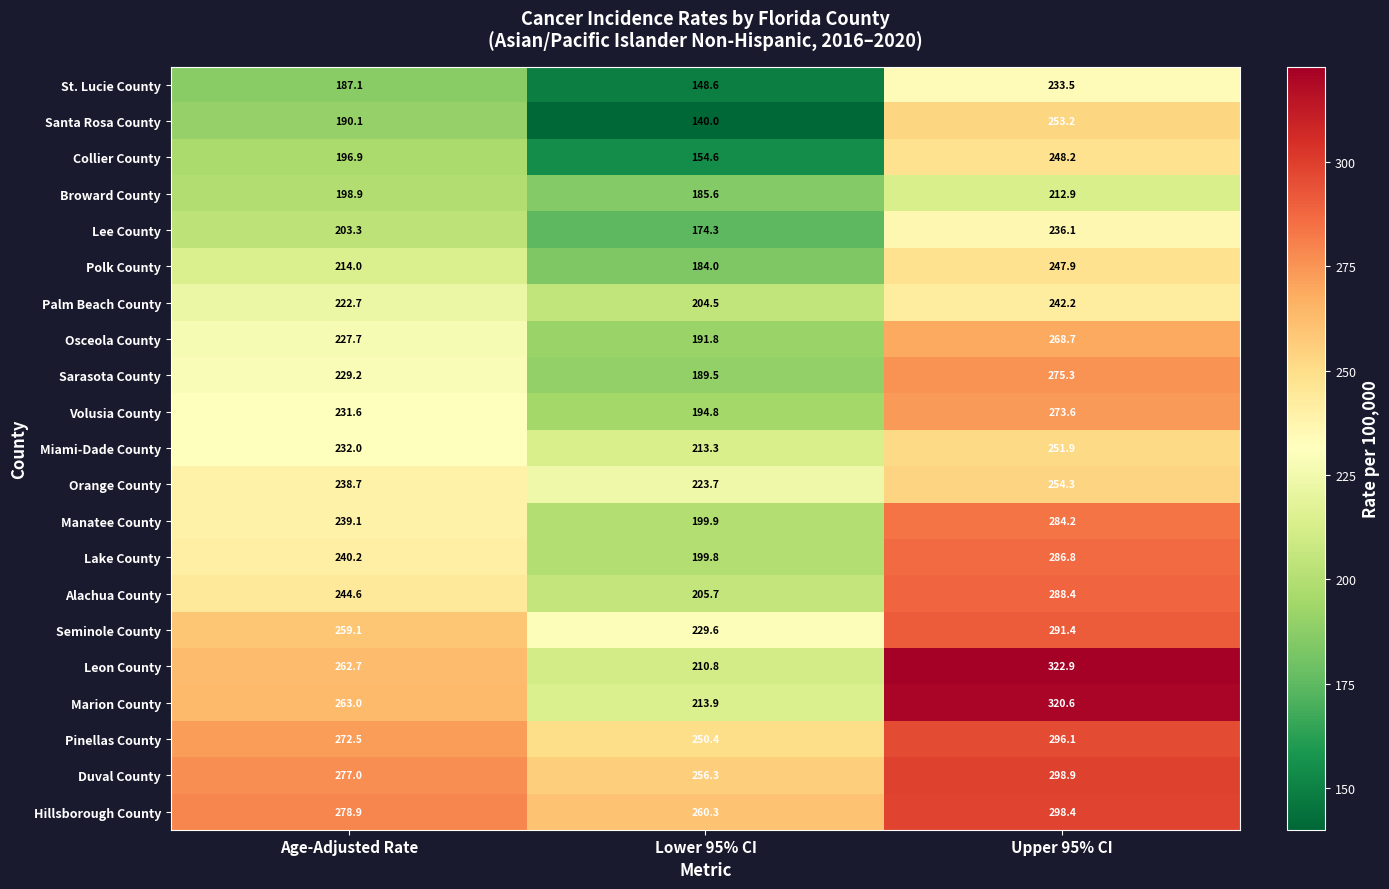

What is the spread (max minus min) of values at Age-Adjusted Rate?

91.8